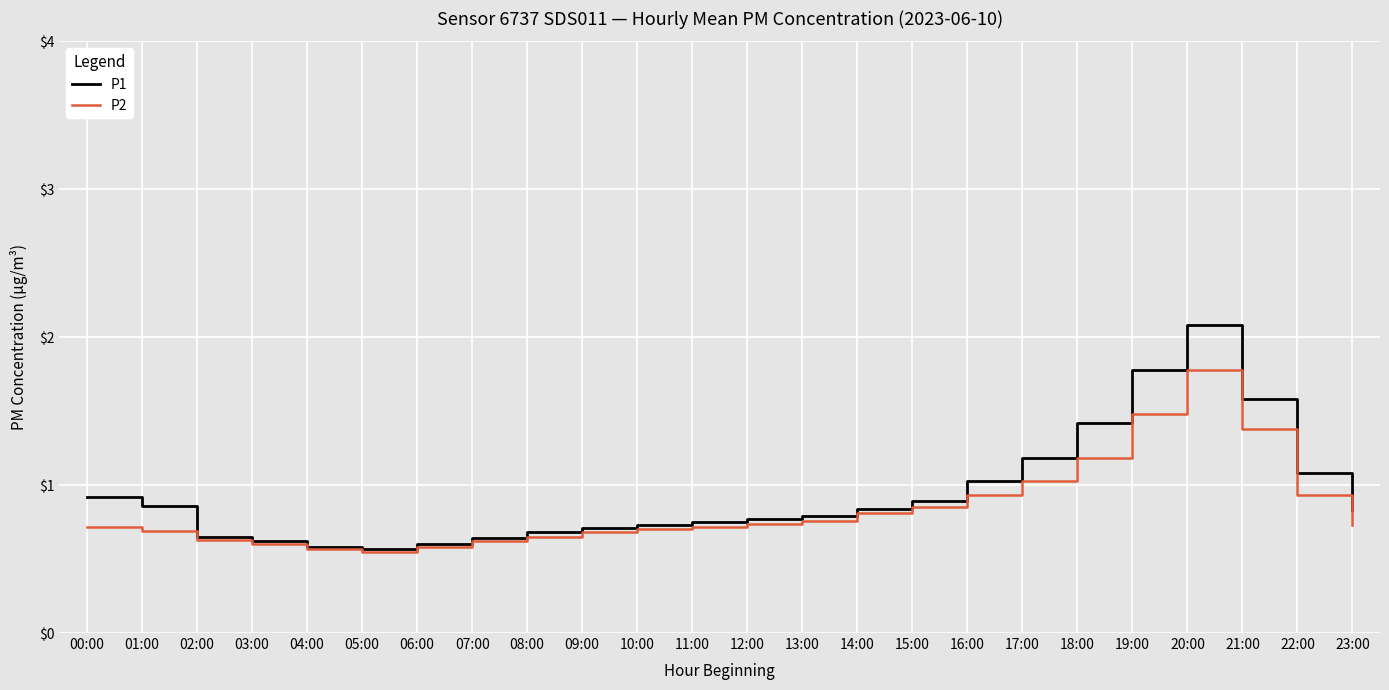

At which label is P1 closest to 1?

16:00